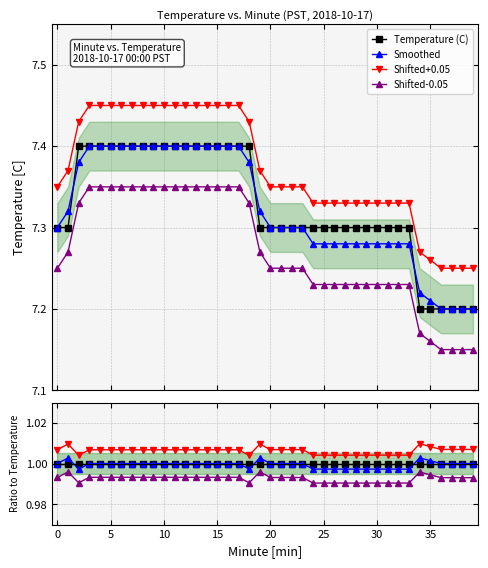

Rank the series at 32 from highest to lowest value.

Shifted+0.05, Temperature (C), Smoothed, Shifted-0.05